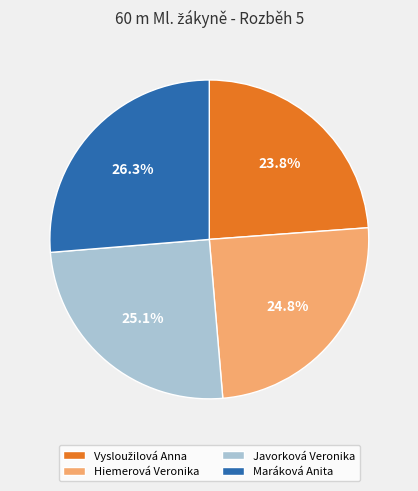

Does Hiemerová Veronika account for over 50% of the chart?

No